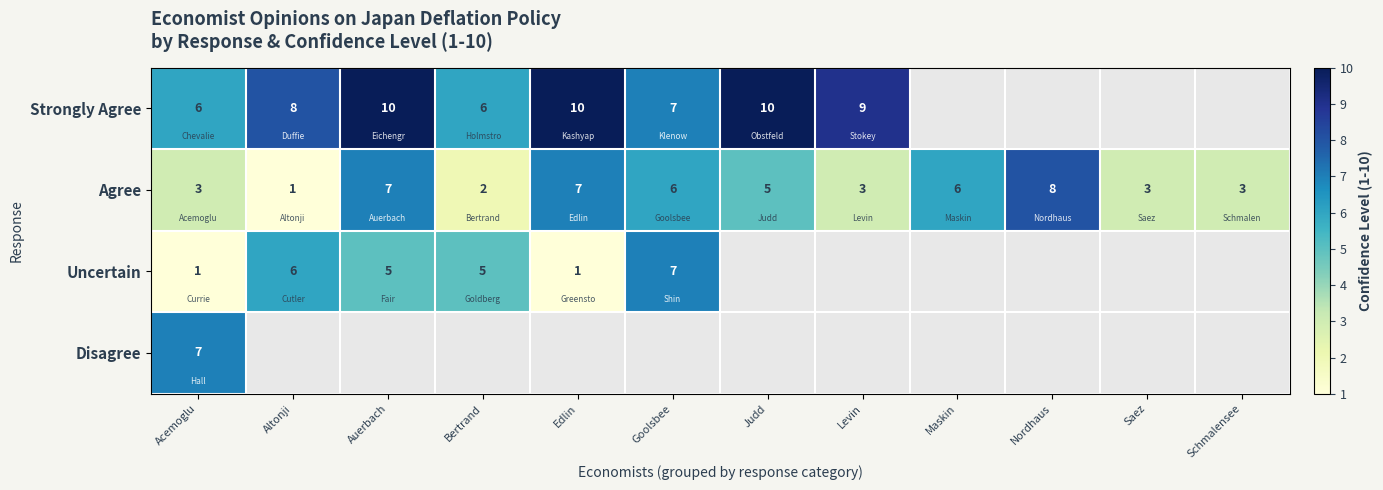

Is it true that Disagree equals 11 at Acemoglu?

False